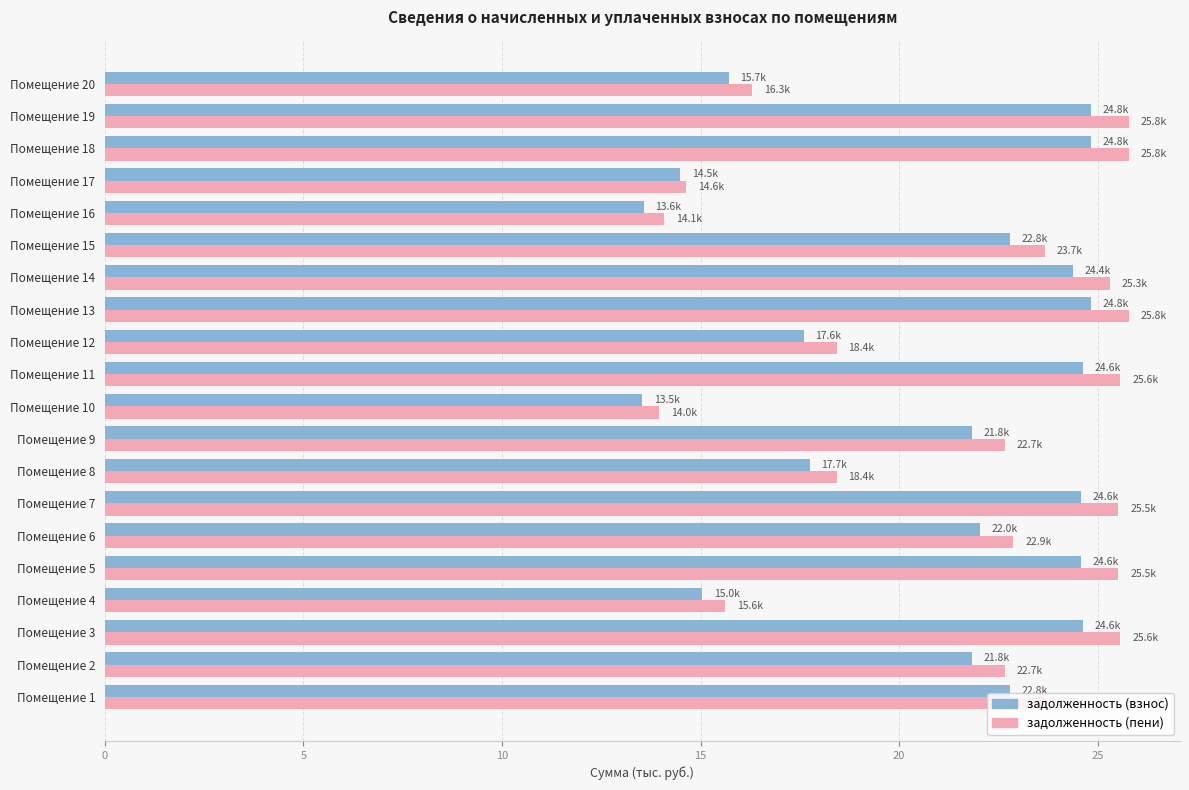

What is the average value of the задолженность (взнос) series?

20.8